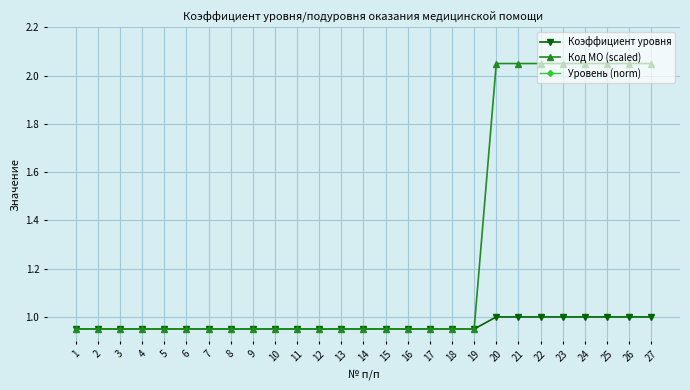

List the labels in order of Коэффициент уровня value, largest first.

20, 21, 22, 23, 24, 25, 26, 27, 1, 2, 3, 4, 5, 6, 7, 8, 9, 10, 11, 12, 13, 14, 15, 16, 17, 18, 19